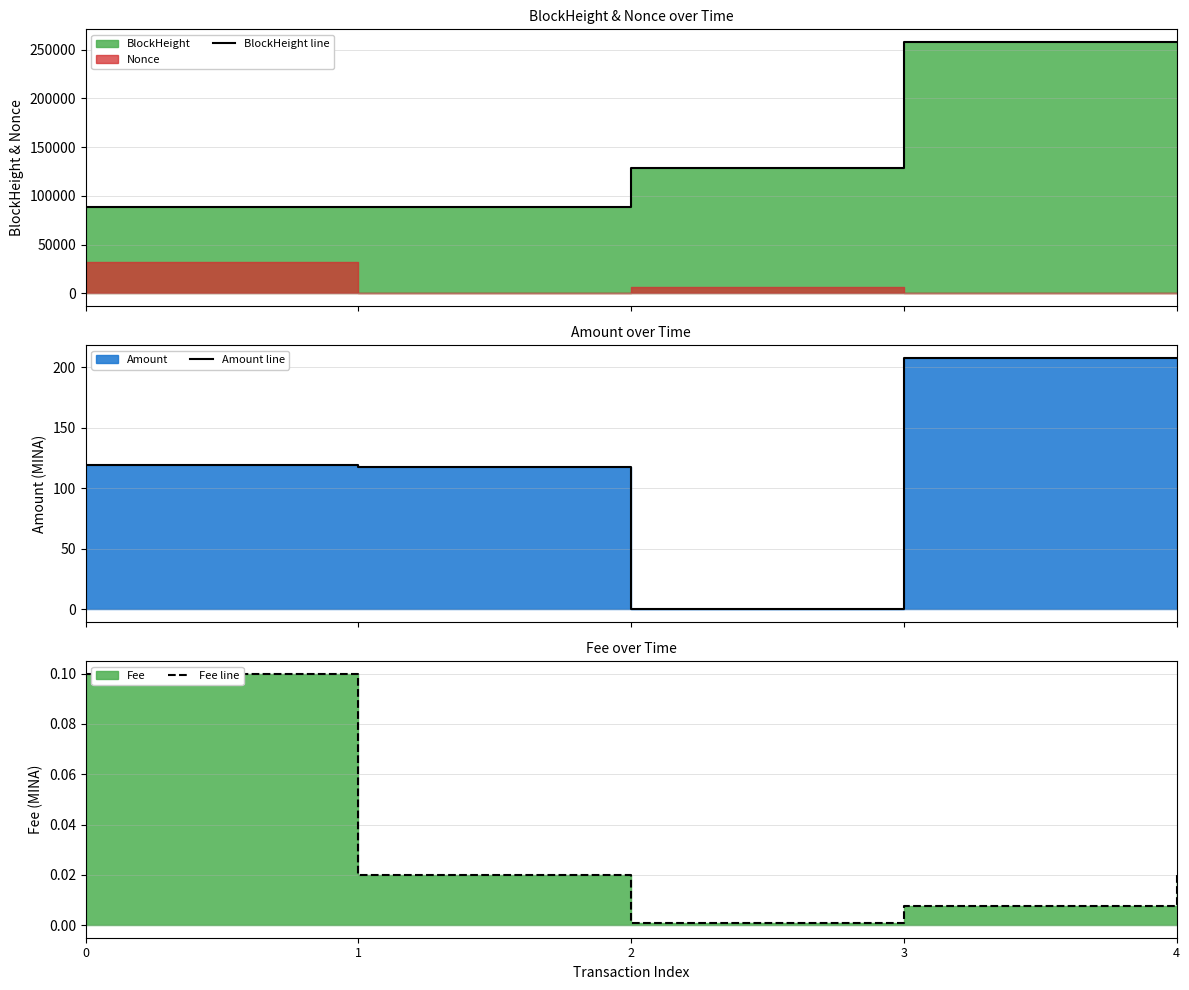

Reading right to left, list all the values displayed in this chart.

BlockHeight line: 4=257869.0	3=257864.0	2=128799.0	1=88613.0	0=88612.0
Amount line: 4=207.9	3=207.9	2=0.0	1=118.0	0=119.0
Fee line: 4=0.0	3=0.0	2=0.0	1=0.0	0=0.1